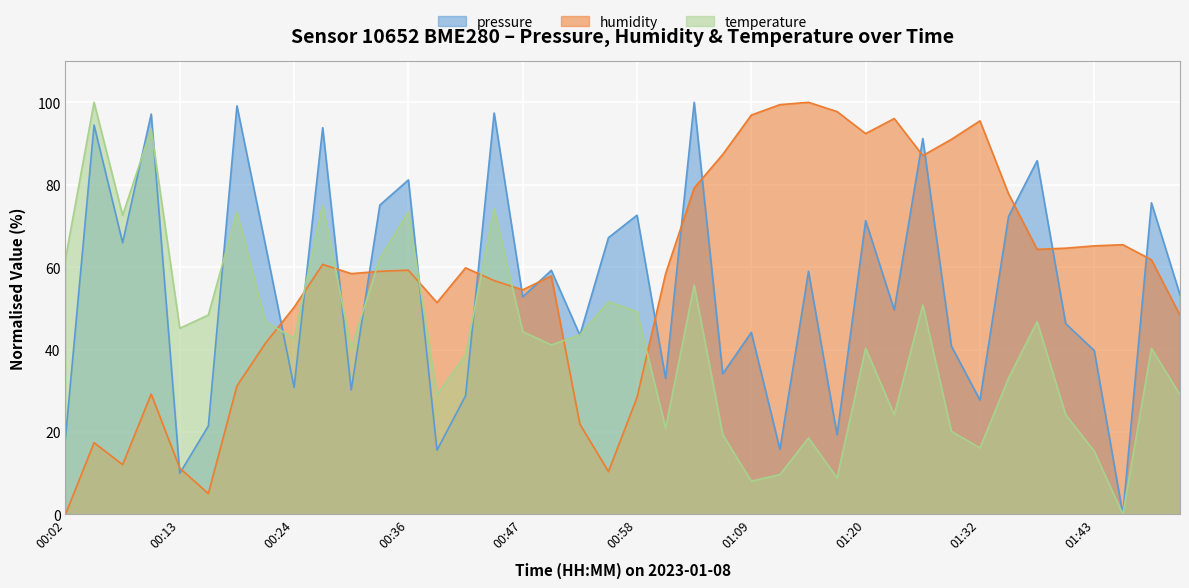

At how many categories does at least one series exceed 31?

40